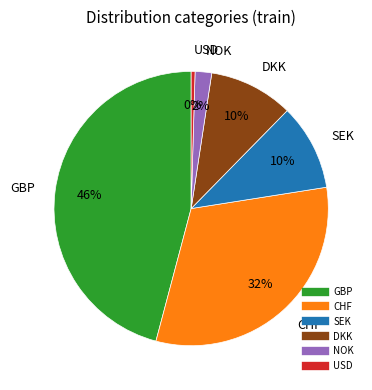

To the nearest percent, what portion does NOK represent?

2%